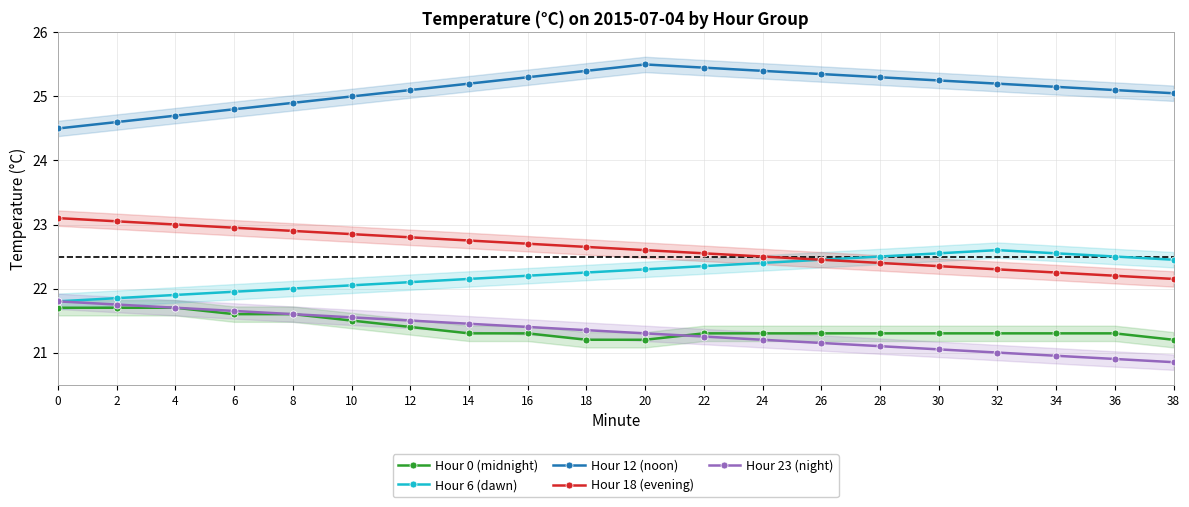

Is this an area chart (filled region under the line)?

No